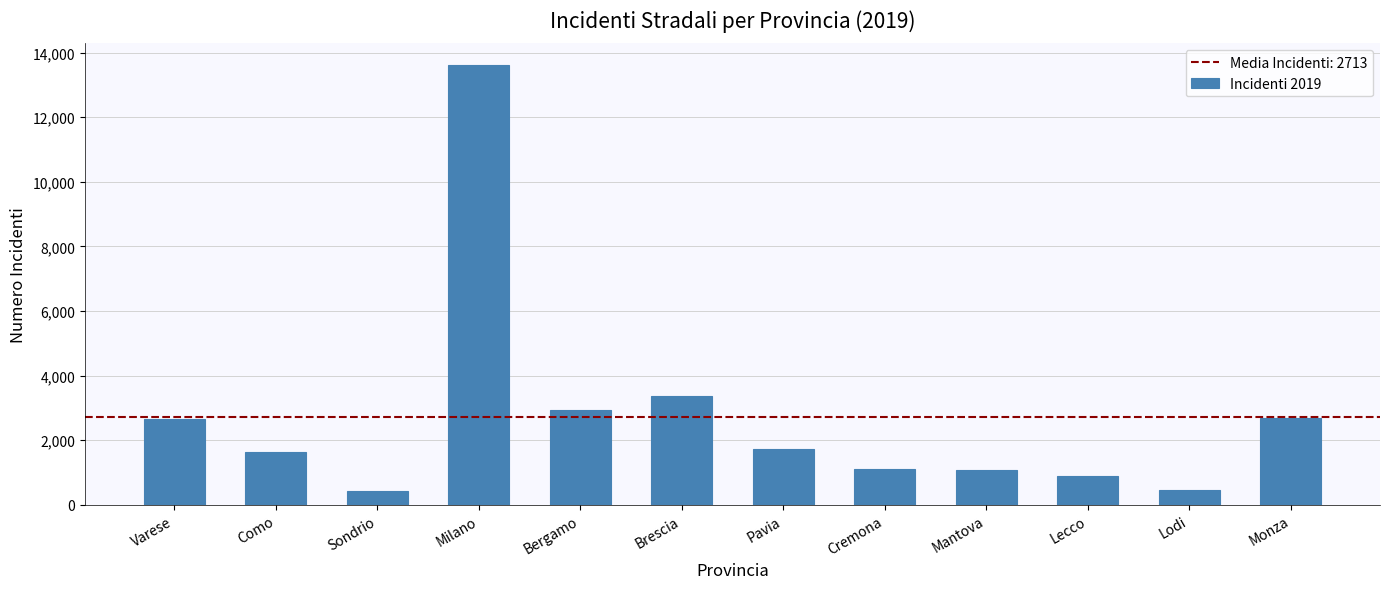

Which label corresponds to the largest value in the chart?

Milano